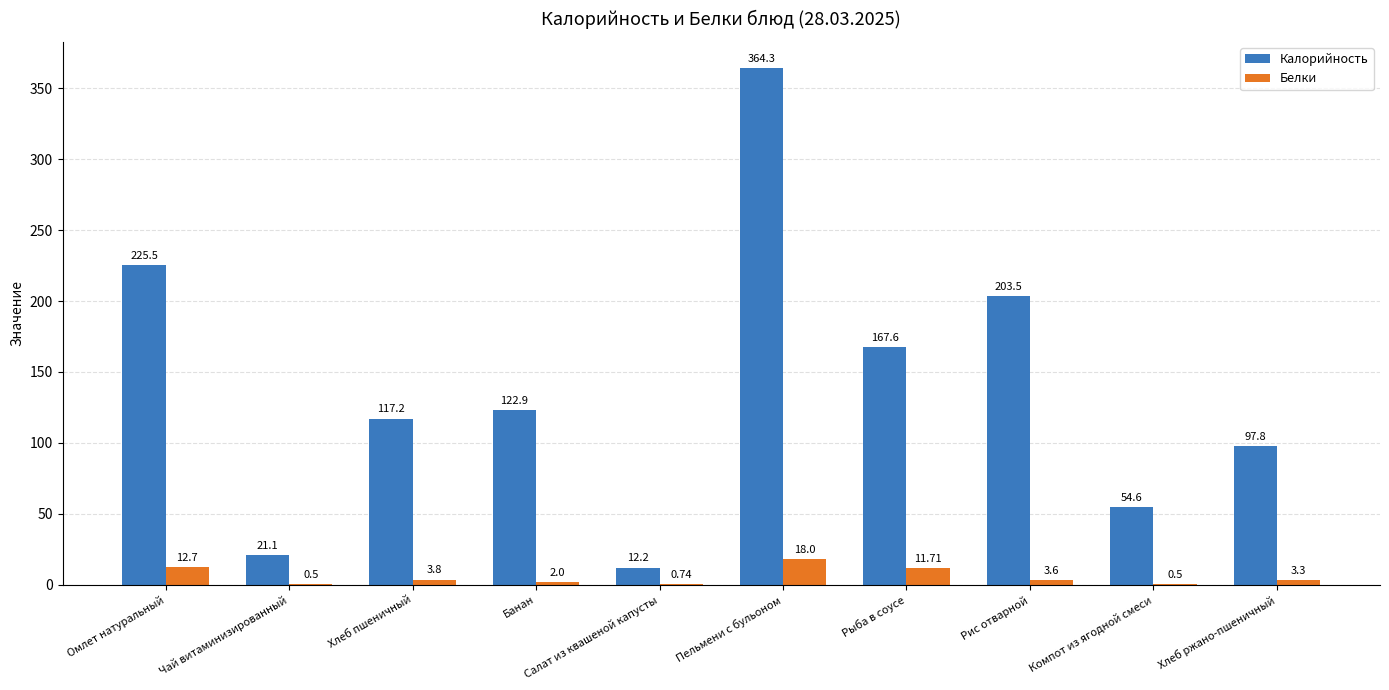

Where is Белки nearest to the value 9?

Рыба в соусе